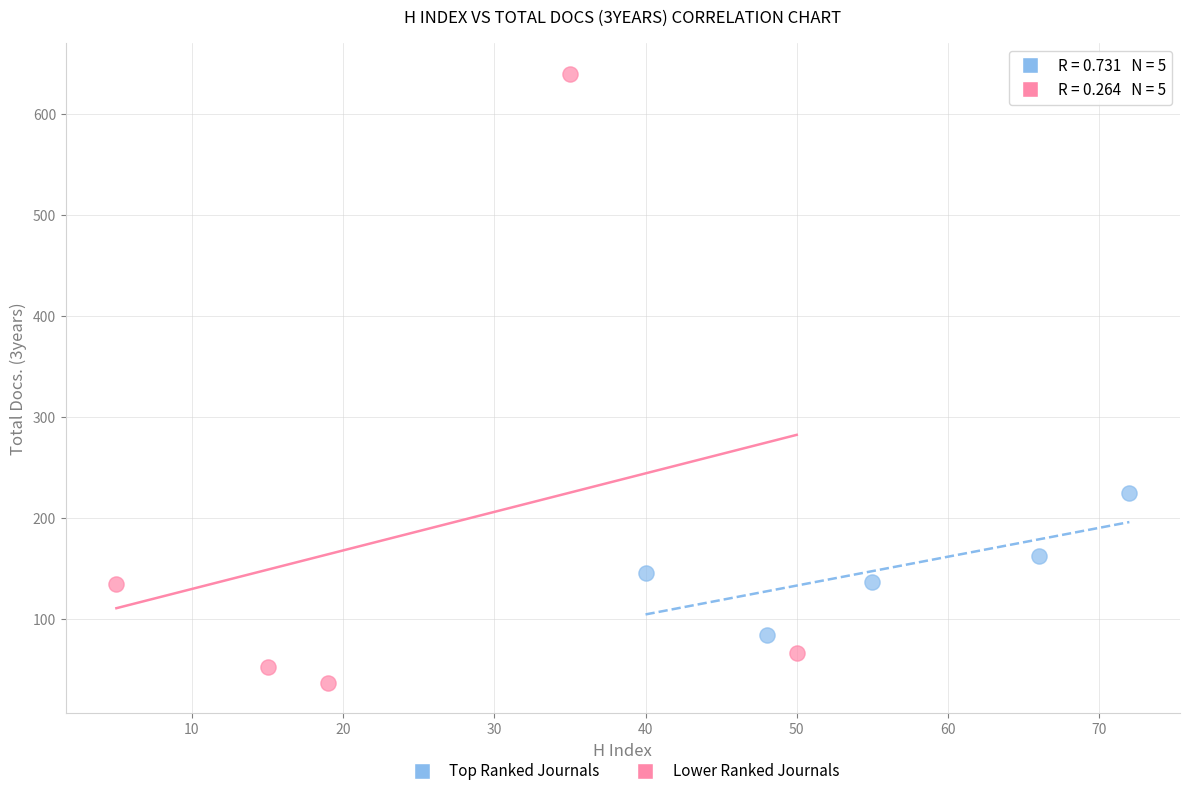

Which series contains the highest Y value?

Lower Ranked Journals